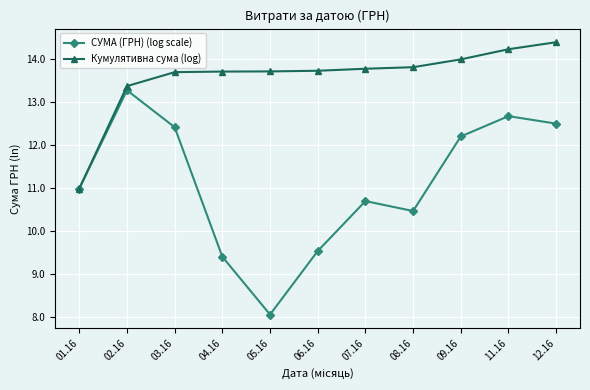

What is the difference between the highest and lowest values at 02.16?

0.1